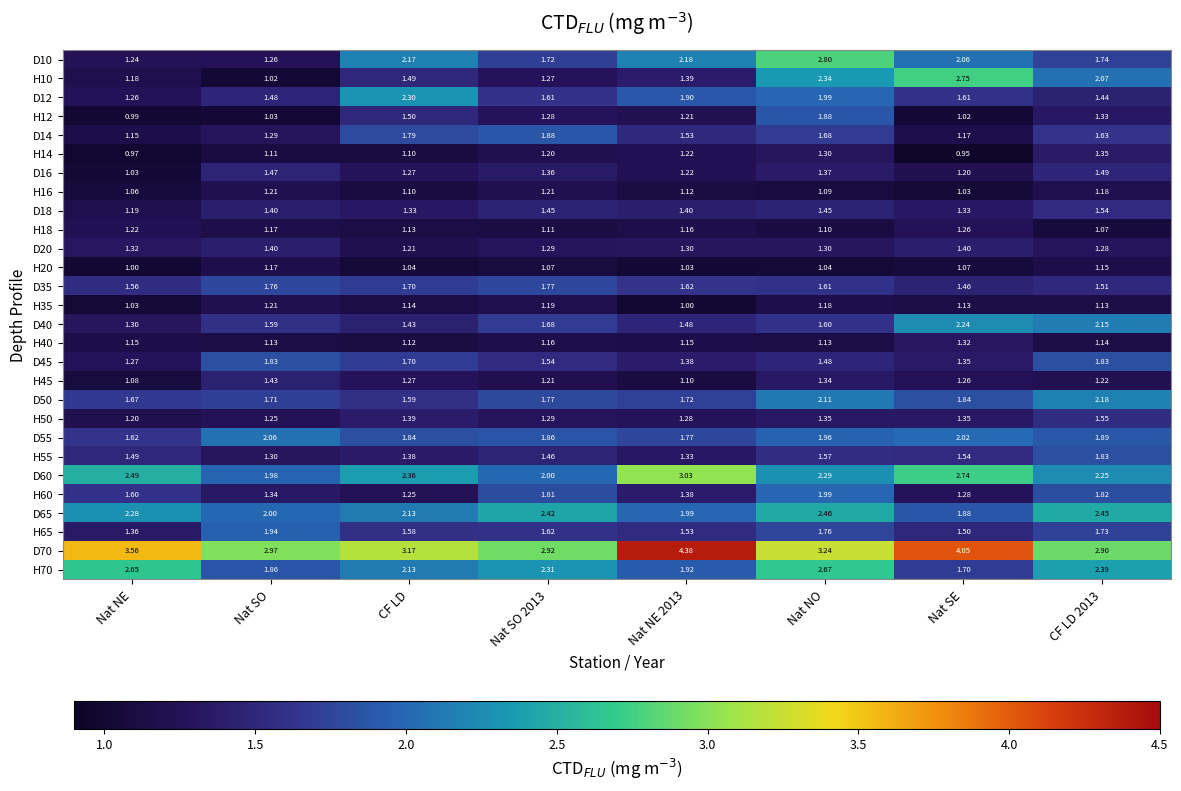

At which label does H60 reach its peak?

Nat NO